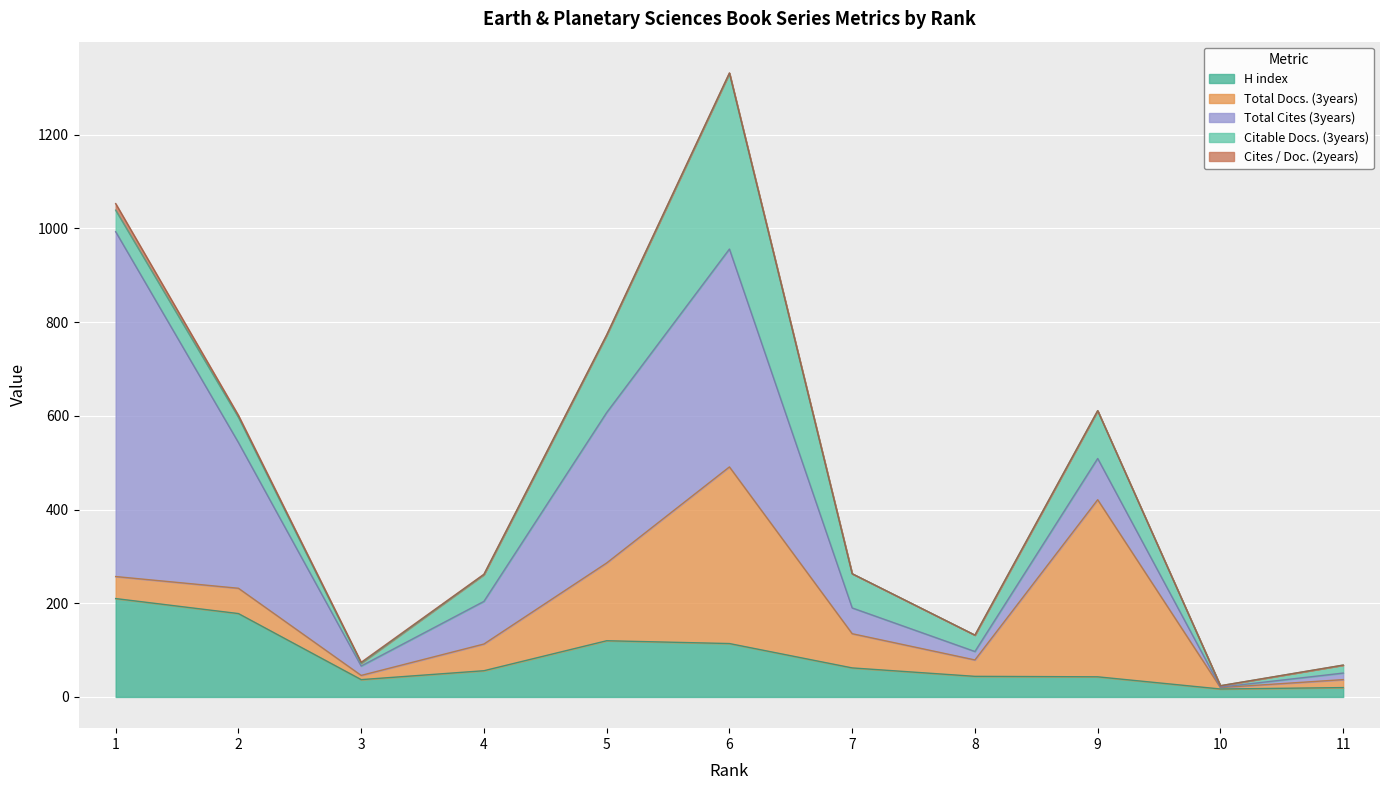

Reading left to right, list all the values displayed in this chart.

H index: 1=210	2=178	3=37	4=56	5=120	6=114	7=62	8=44	9=43	10=17	11=20
Total Docs. (3years): 1=47	2=54	3=9	4=57	5=166	6=377	7=73	8=35	9=378	10=3	11=17
Total Cites (3years): 1=736	2=311	3=20	4=91	5=321	6=465	7=55	8=18	9=88	10=1	11=14
Citable Docs. (3years): 1=46	2=54	3=6	4=57	5=165	6=375	7=73	8=35	9=102	10=3	11=17
Cites / Doc. (2years): 1=14	2=4	3=2	4=1	5=1	6=1	7=0	8=0	9=0	10=0	11=0